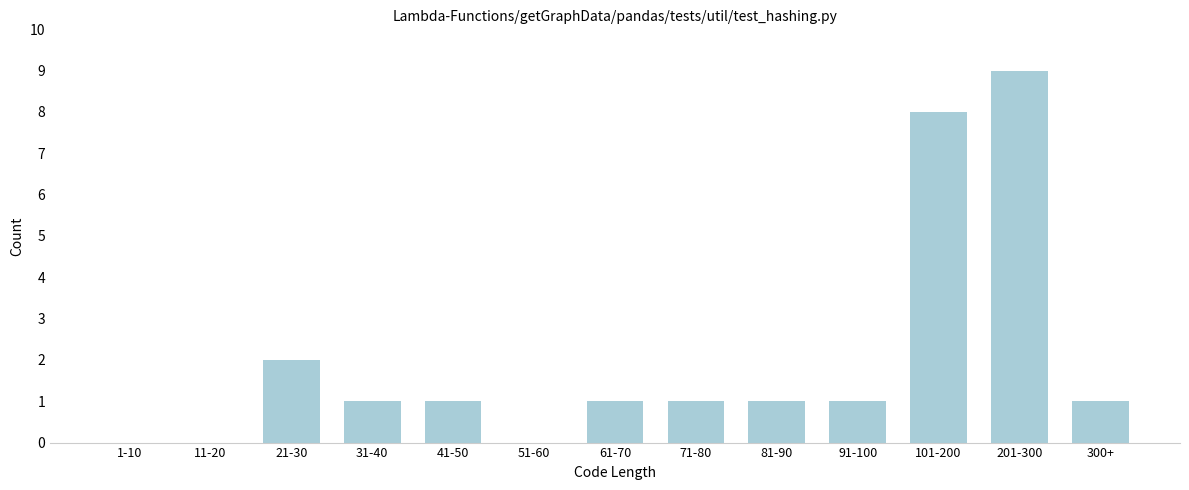

Reading right to left, extract all data points from this chart.

300+=1	201-300=9	101-200=8	91-100=1	81-90=1	71-80=1	61-70=1	51-60=0	41-50=1	31-40=1	21-30=2	11-20=0	1-10=0